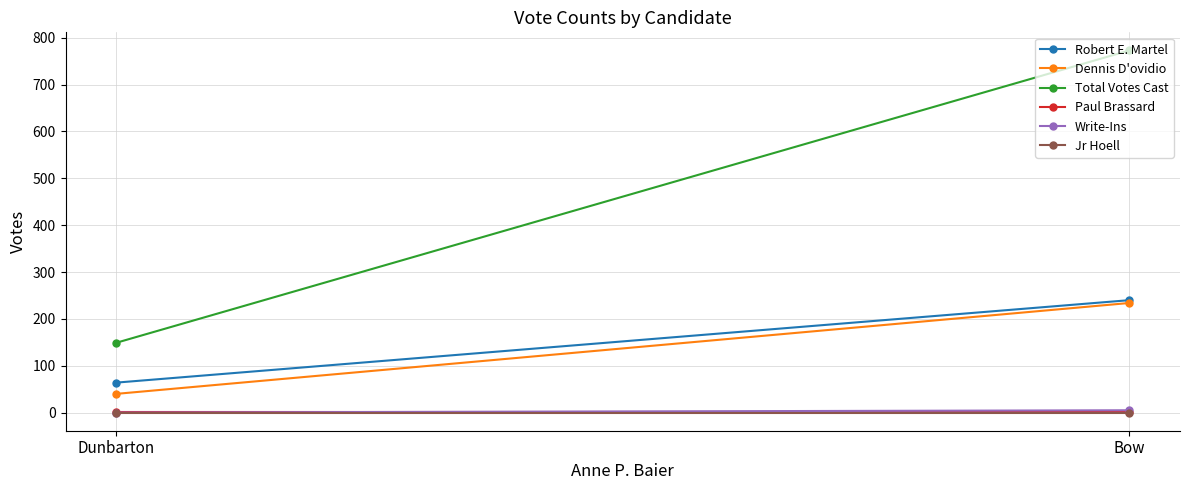

The Write-Ins series shows -2 at Dunbarton. True or false?

False